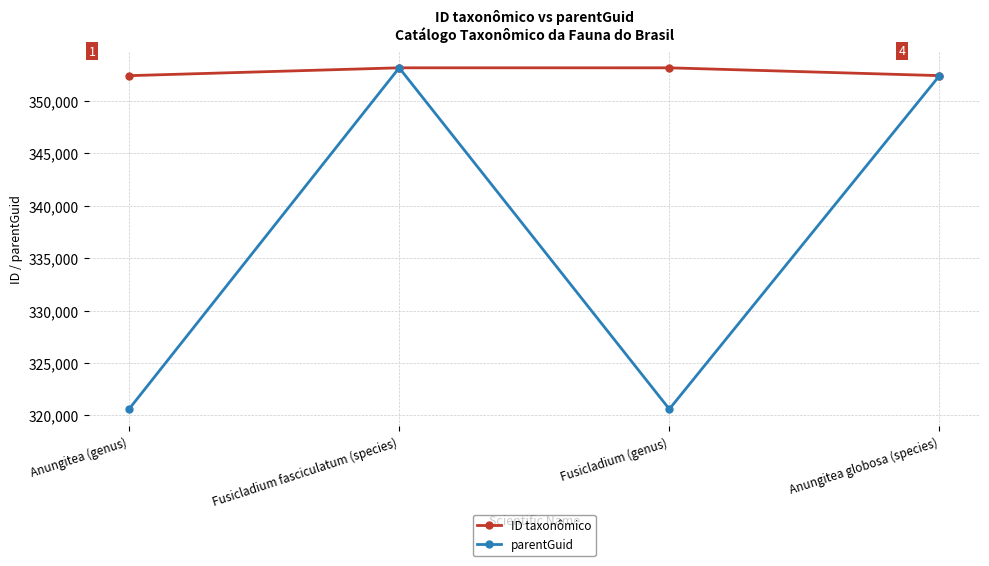

At which label does parentGuid first exceed 352386?

Fusicladium fasciculatum (species)